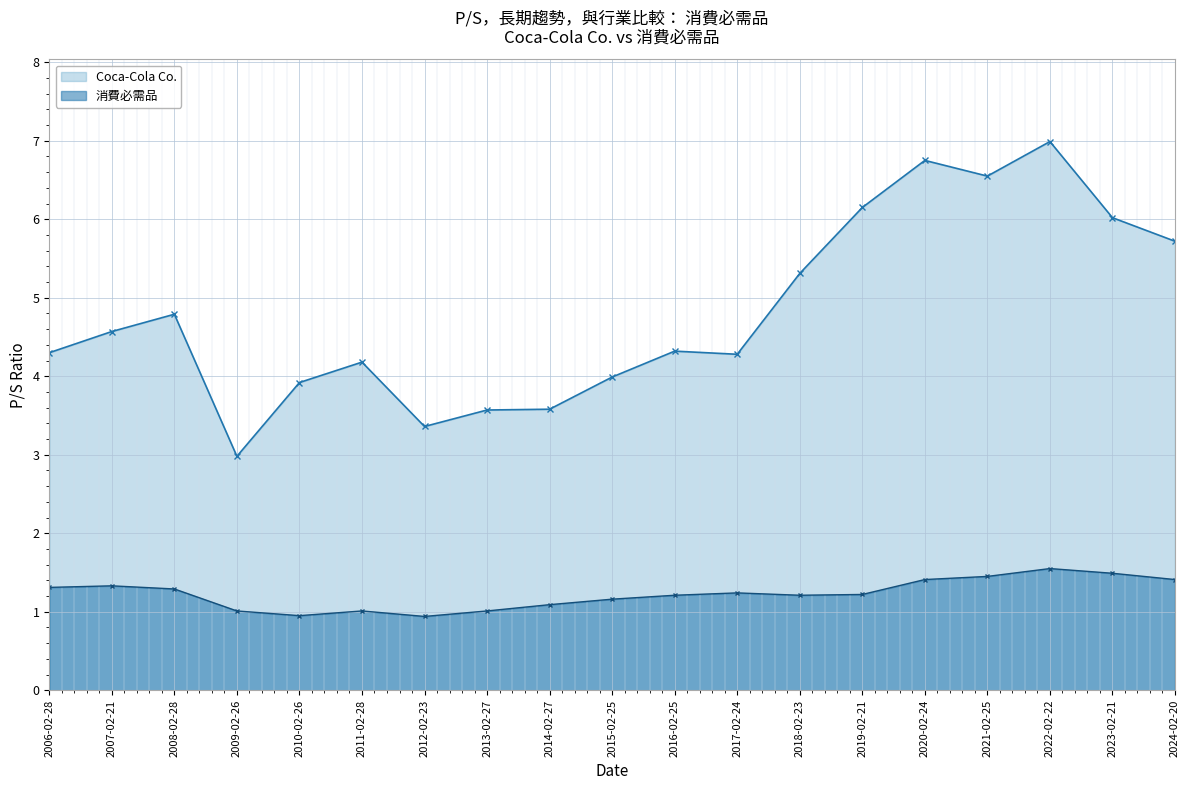

What position from the right is 2021-02-25?

4